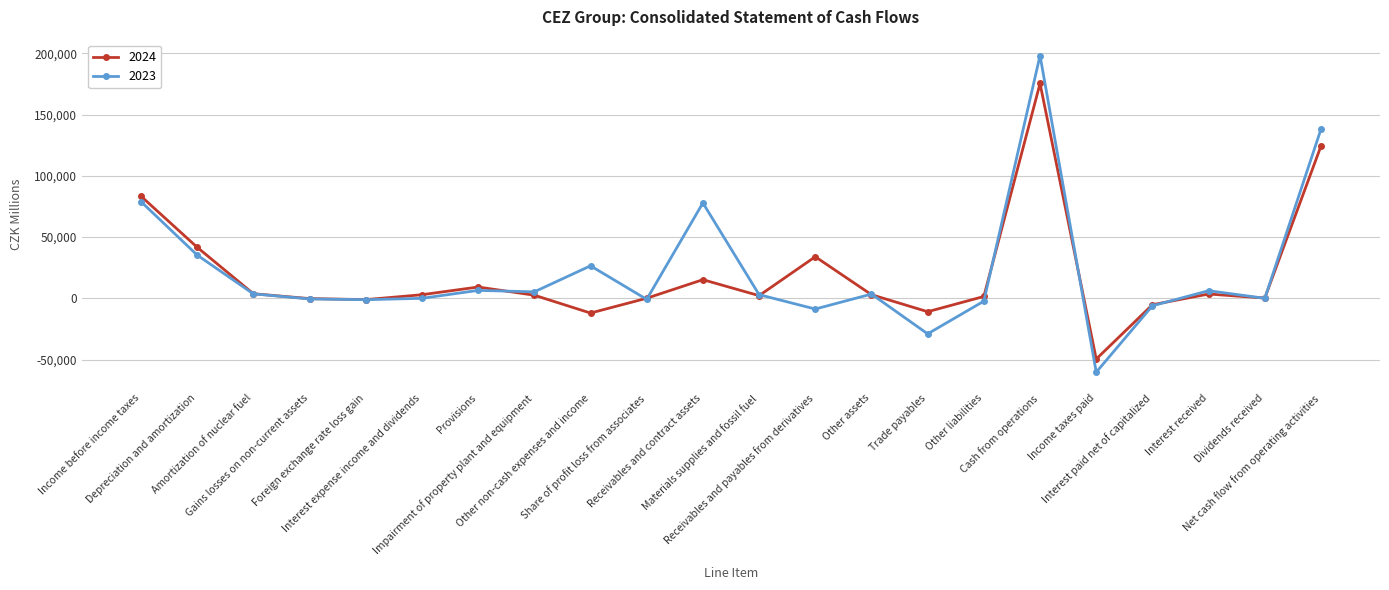

What is the greatest value displayed?

198336